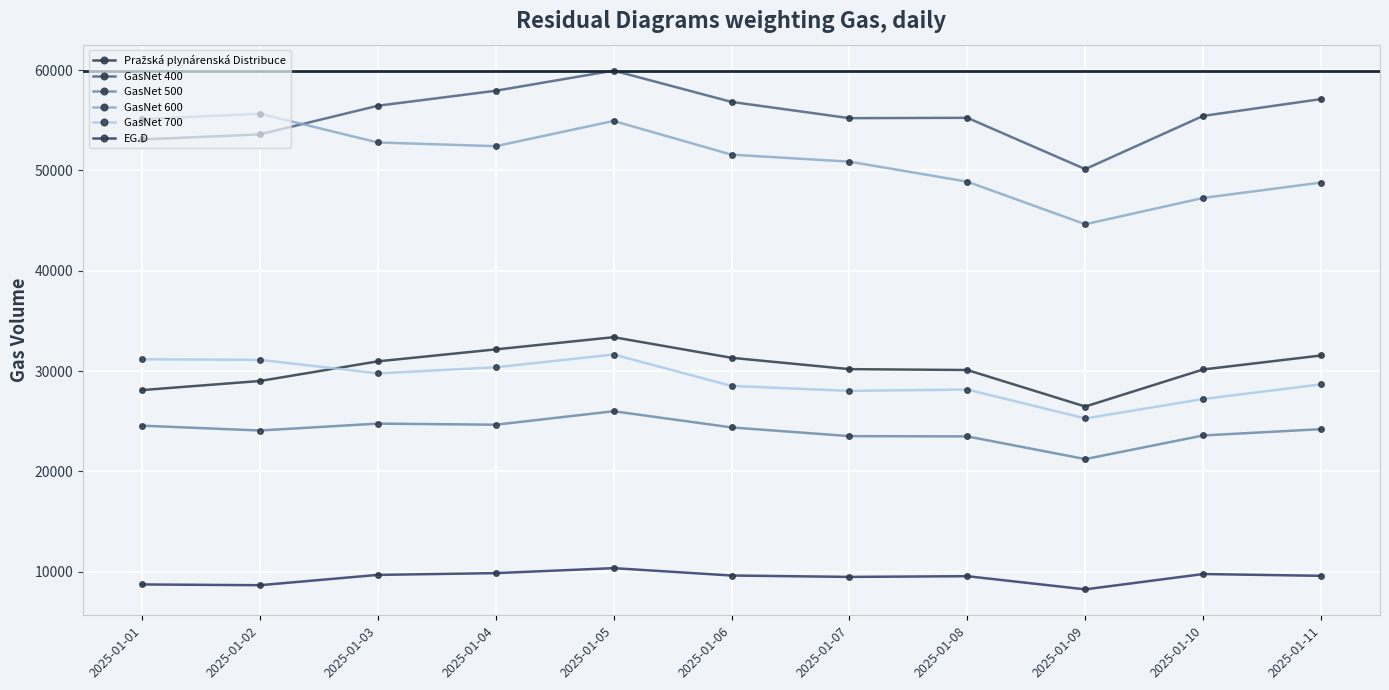

How many series are shown in this chart?

6